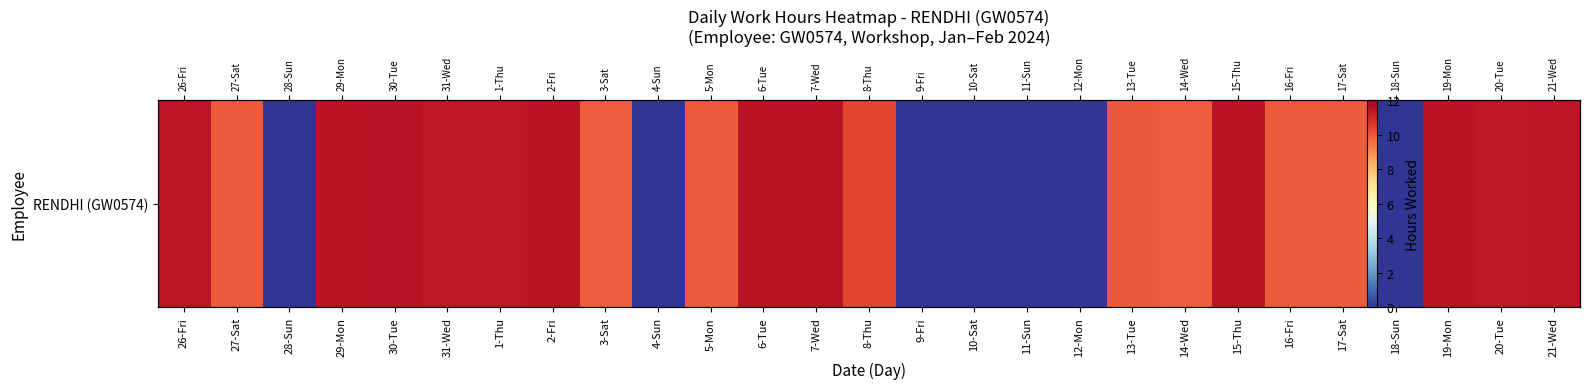

True or false: the data shows 11.4 at 6-Tue.

True